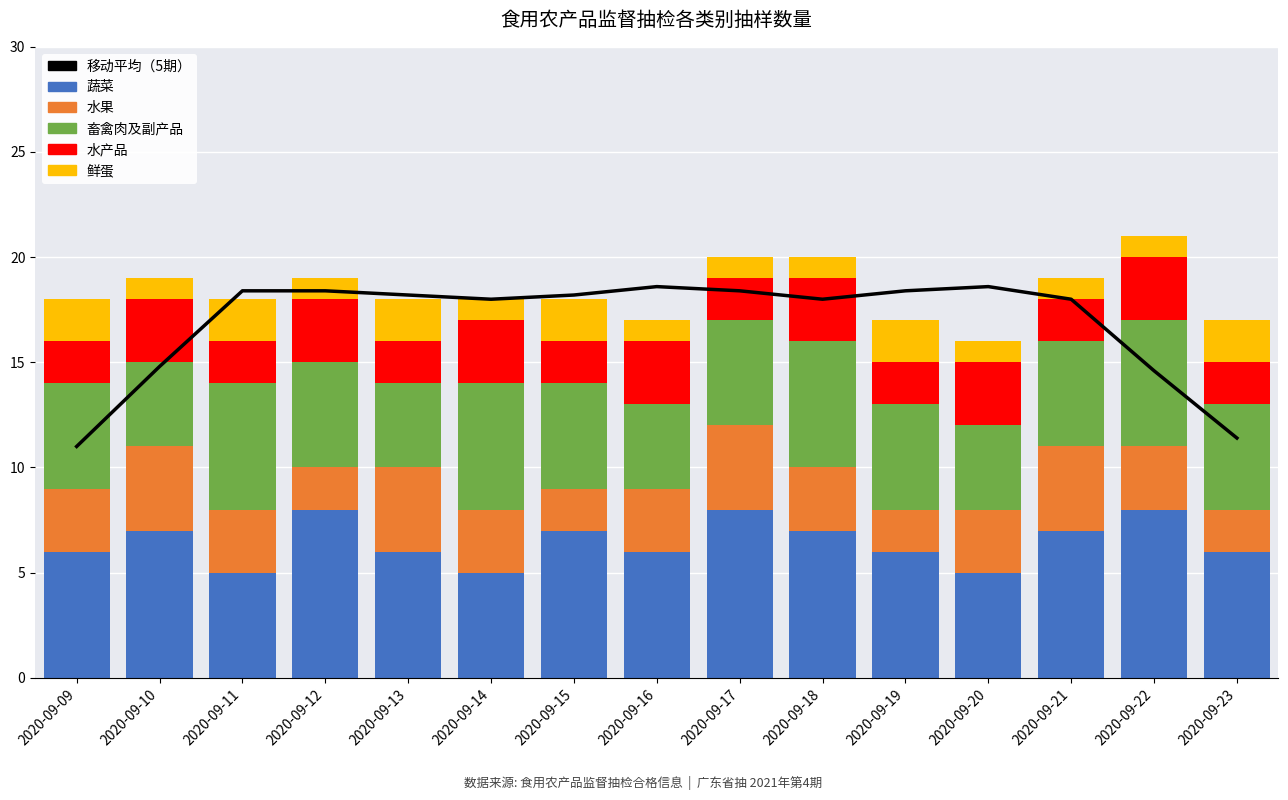

Read the 水果 value at 2020-09-13.

4.0